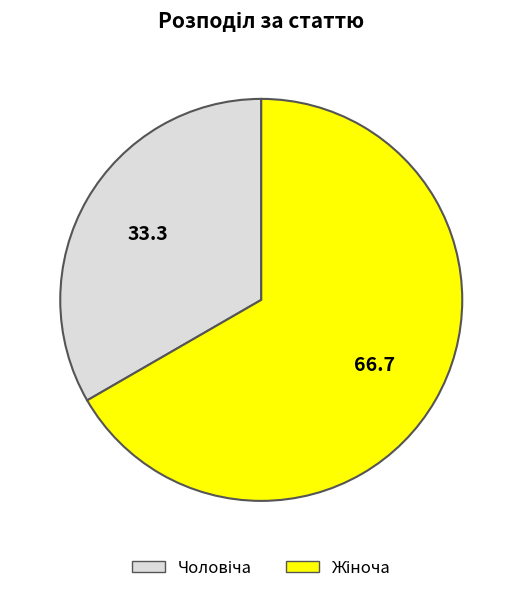

Is there a majority slice in this chart?

Yes